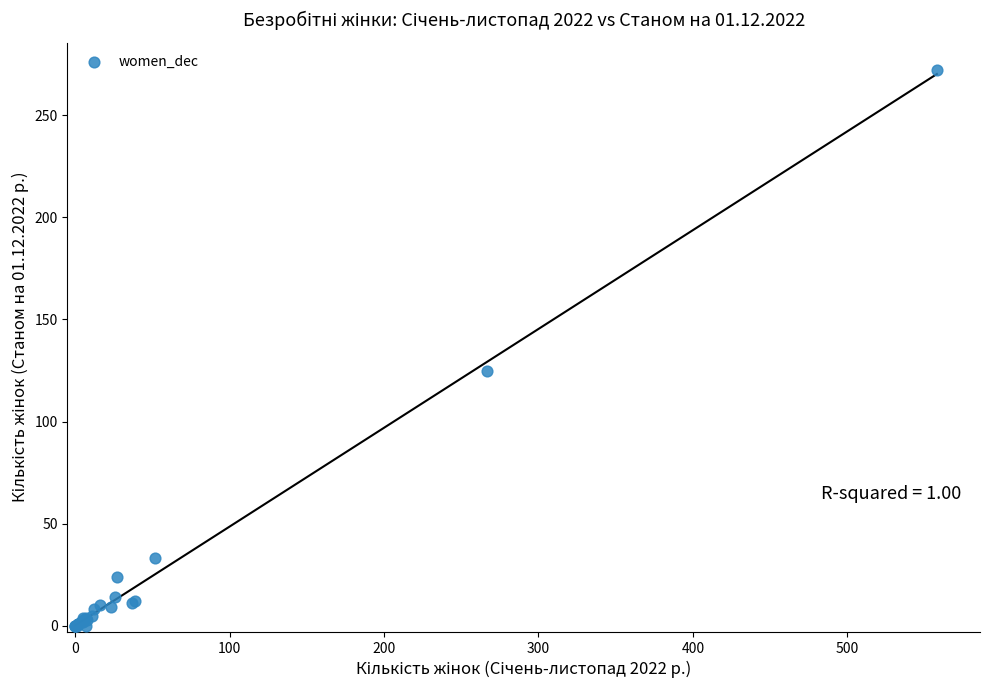

What Y value in the scatter plot is closest to 136?

125